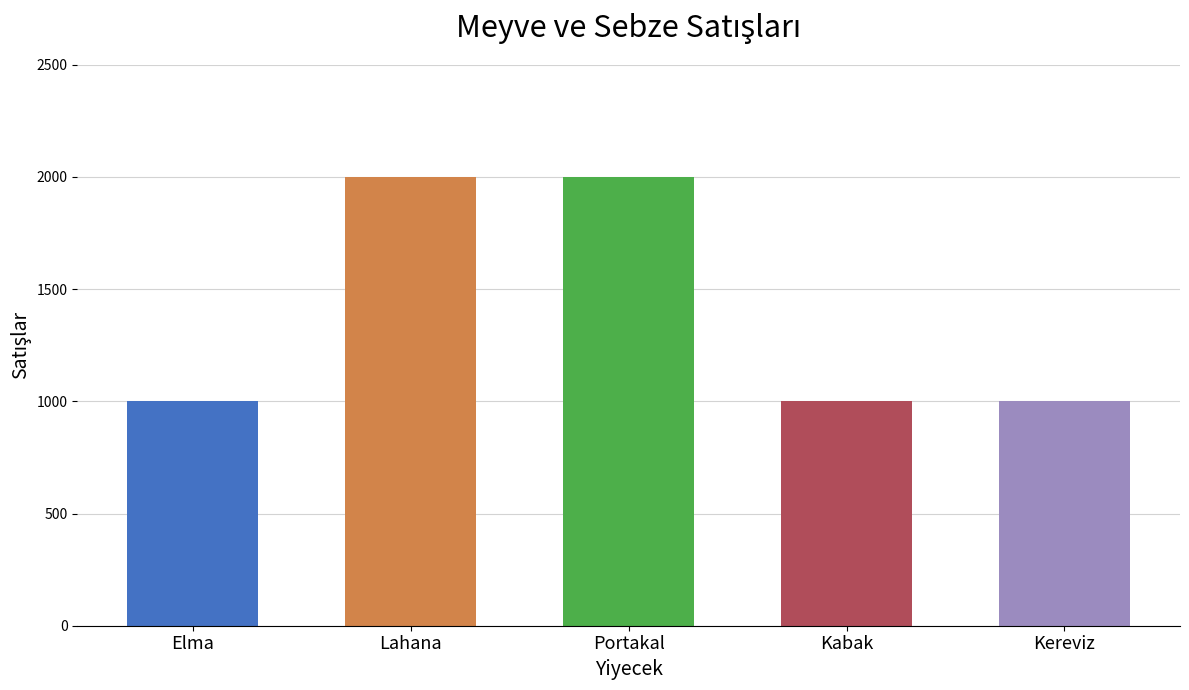

What position from the right is Portakal?

3